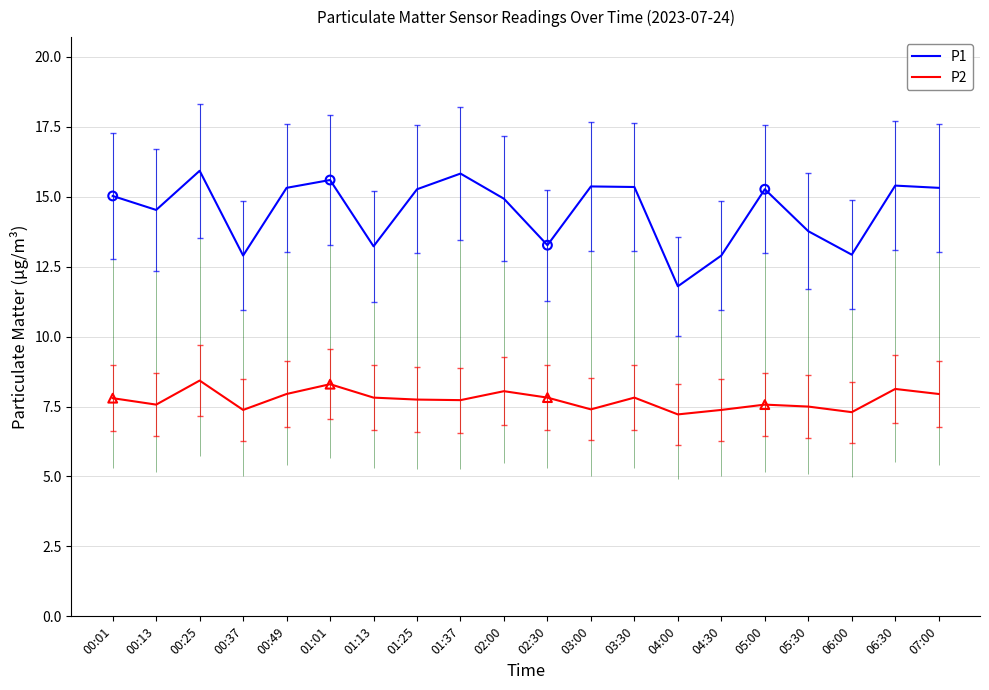

Which series contains the lowest Y value?

P2